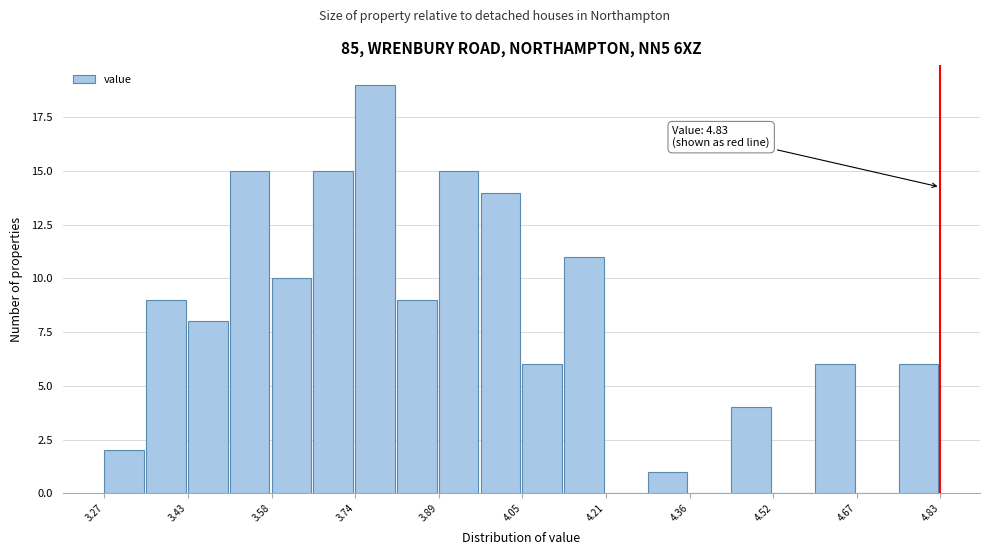

Around what value on the x-axis is the tallest bar? Give the approximate position of its centre, as read against the axis.

3.78